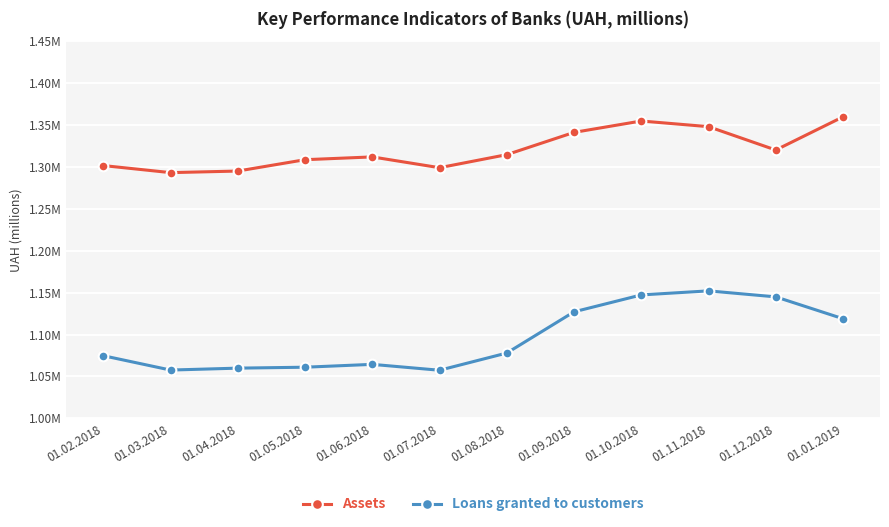

Reading left to right, extract all data points from this chart.

Assets: 01.02.2018=1301560	01.03.2018=1293141	01.04.2018=1295020	01.05.2018=1308571	01.06.2018=1311896	01.07.2018=1299017	01.08.2018=1314586	01.09.2018=1341150	01.10.2018=1354741	01.11.2018=1347982	01.12.2018=1320112	01.01.2019=1359703
Loans granted to customers: 01.02.2018=1074702	01.03.2018=1057591	01.04.2018=1059884	01.05.2018=1060990	01.06.2018=1064391	01.07.2018=1057372	01.08.2018=1077904	01.09.2018=1127075	01.10.2018=1147230	01.11.2018=1152073	01.12.2018=1144904	01.01.2019=1118860